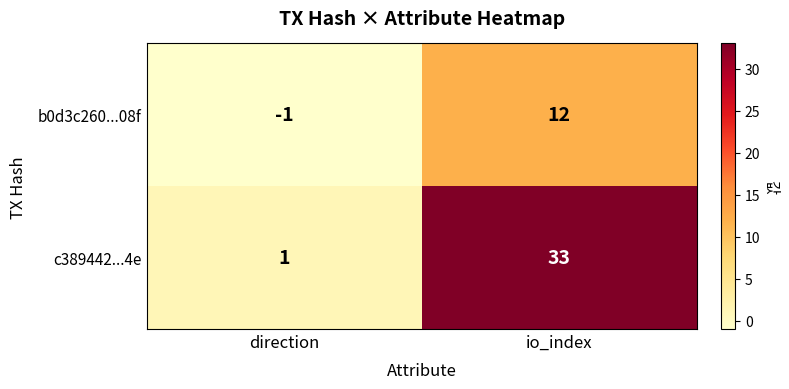

Rank the series at io_index from lowest to highest value.

b0d3c260...08f, c389442...4e